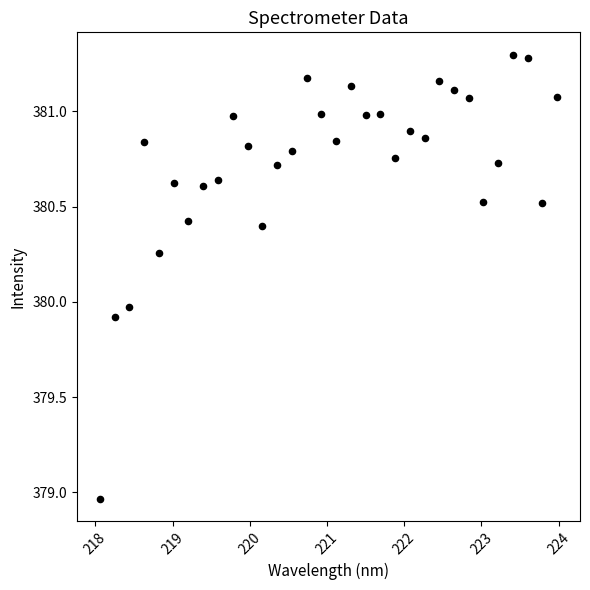

What is the range of Y values (max minus min)?

2.3